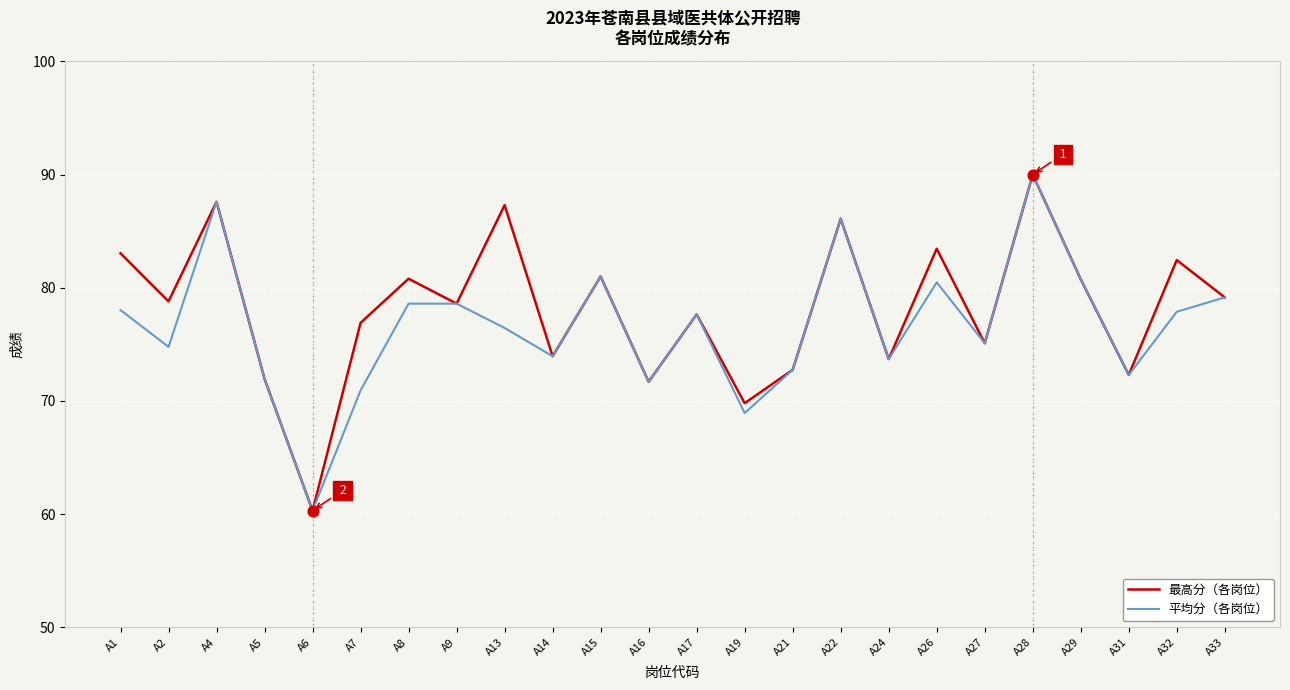

At how many categories does at least one series exceed 62?

23